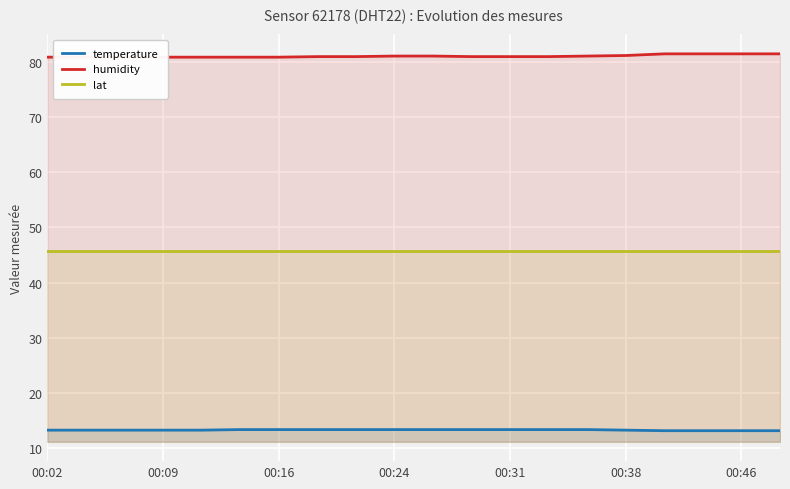

True or false: humidity has a value of 81.0 at 10.

True